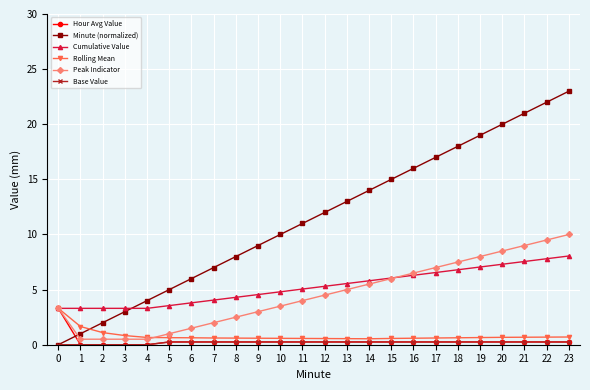

Is the value of Cumulative Value at 3 greater than the value of Peak Indicator at 16?

No